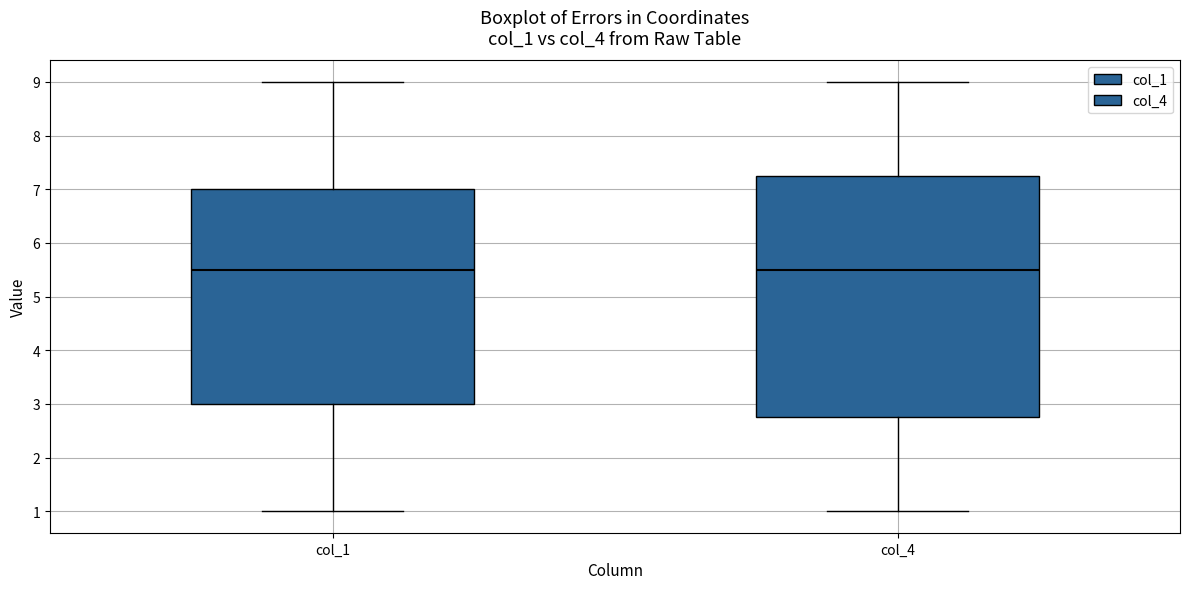

Reading left to right, transcribe this box plot: for each box, give where its median line is, the range the box spans, and where its two whiskers end, as read against the y-axis. The values are not printed on the chart, so give them approximately, as read against the axis.

col_1: median 5.5, box 3.0 to 7.0, whiskers 1.0 to 9.0
col_4: median 5.5, box 2.8 to 7.3, whiskers 1.0 to 9.0